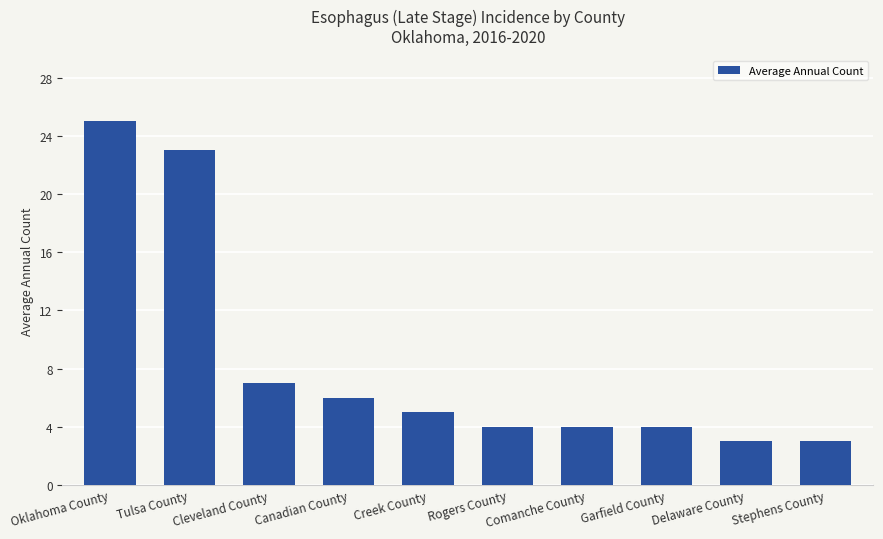

What is the difference between the maximum and minimum values?

22